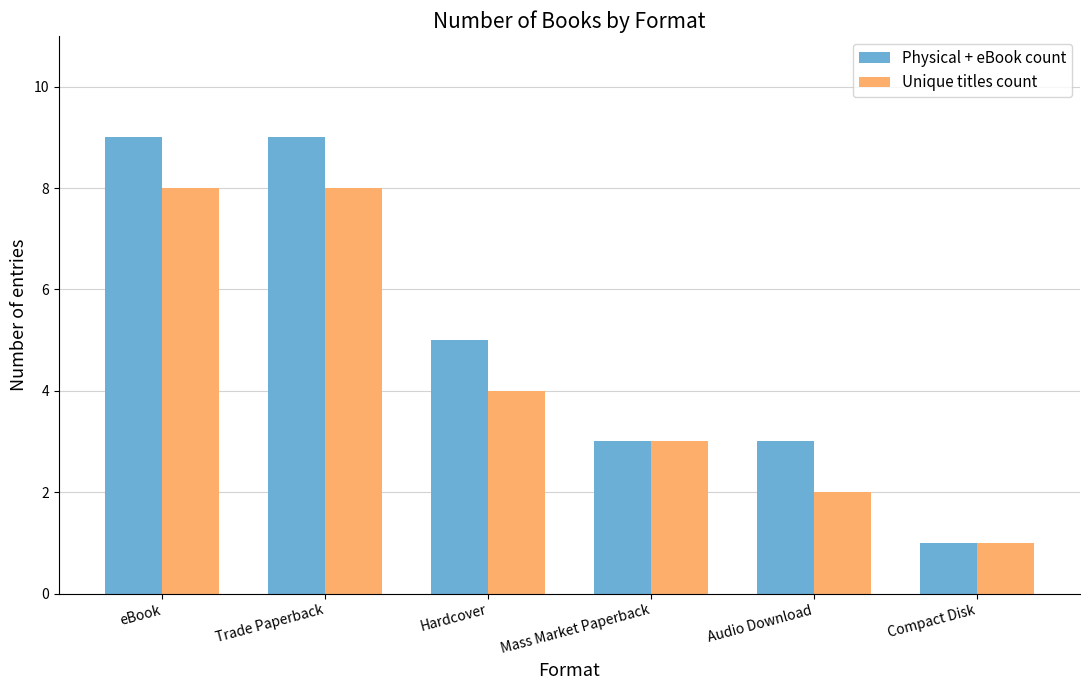

What is the difference between the maximum and minimum values in the Unique titles count series?

7